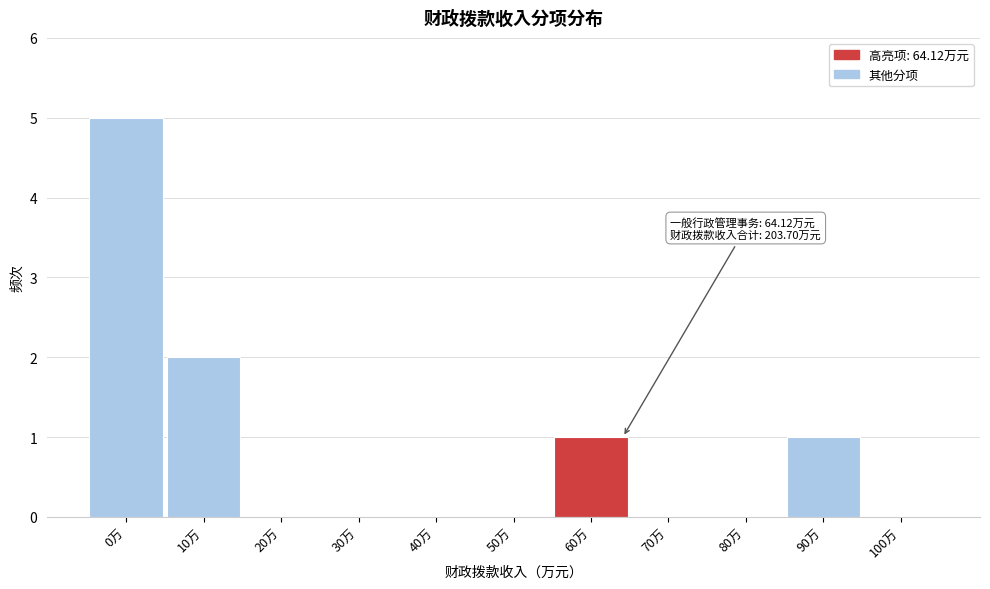

Reading left to right, transcribe all the data shown in this chart.

0万=5	10万=2	20万=0	30万=0	40万=0	50万=0	60万=1	70万=0	80万=0	90万=1	100万=0